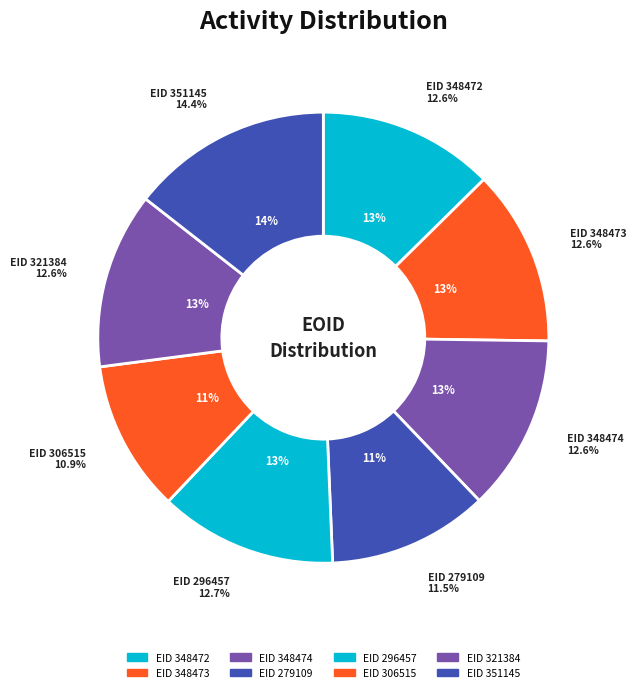

Does 351145 represent more than half of the total?

No